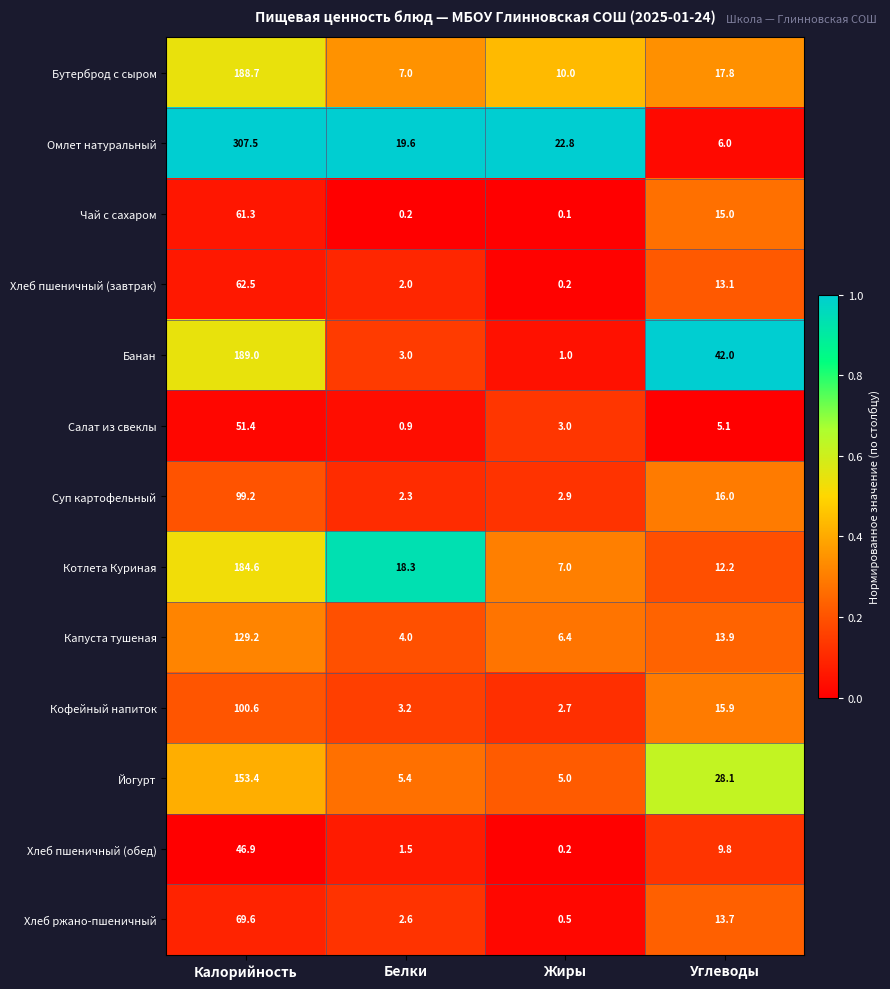

Which series changed the most between Жиры and Углеводы?

Банан